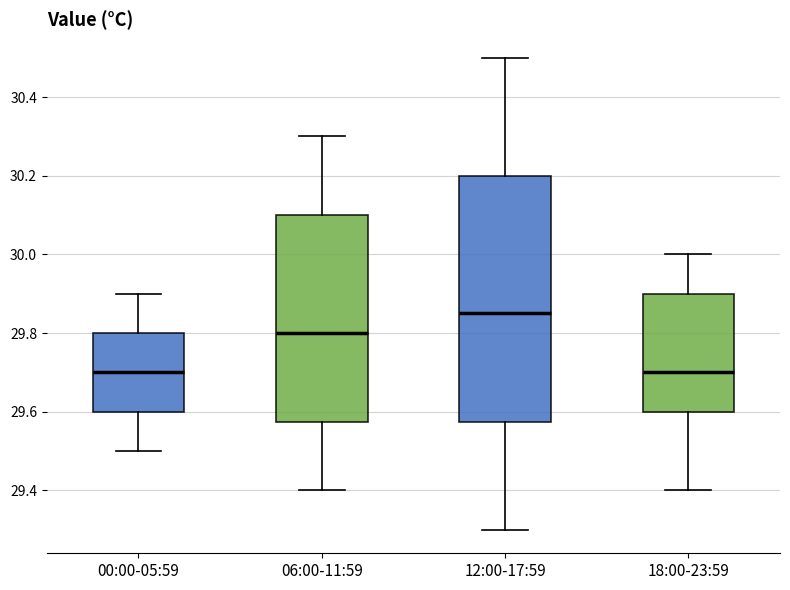

Reading left to right, read every box against the y-axis: the position of its median line, the range the box covers, and the ends of its whiskers. The values are not printed on the chart, so give them approximately, as read against the axis.

00:00-05:59: median 29.70, box 29.60 to 29.80, whiskers 29.50 to 29.90
06:00-11:59: median 29.80, box 29.58 to 30.10, whiskers 29.40 to 30.30
12:00-17:59: median 29.86, box 29.58 to 30.20, whiskers 29.30 to 30.50
18:00-23:59: median 29.70, box 29.60 to 29.90, whiskers 29.40 to 30.00